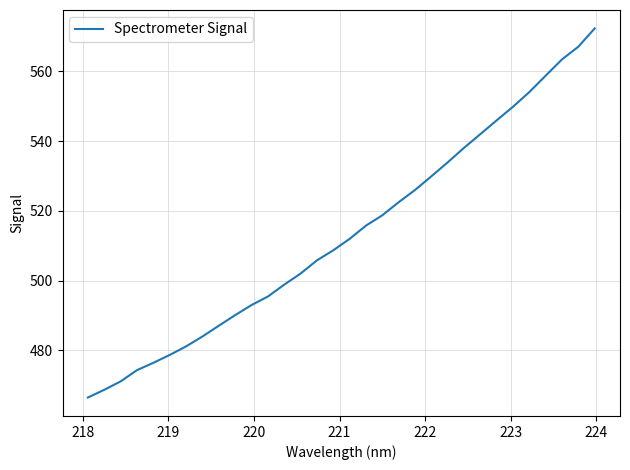

What is the maximum value shown in the chart?

572.3